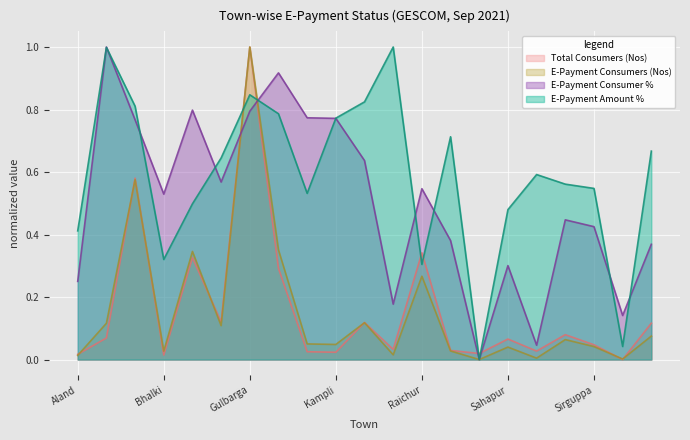

Reading left to right, extract all data points from this chart.

Total Consumers (Nos): Aland=0.0	Basavkalyan=0.1	Bellary=0.6	Bhalki=0.0	Bidar=0.3	Gangavathi=0.1	Gulbarga=1.0	Hospet=0.3	Humnabad=0.0	Kampli=0.0	Koppal=0.1	Manvi=0.0	Raichur=0.3	Sedam=0.0	Shahabad=0.0	Sahapur=0.1	Shorapur=0.0	Sindhanur=0.1	Sirguppa=0.0	Wadi=0.0	Yadgir=0.1
E-Payment Consumers (Nos): Aland=0.0	Basavkalyan=0.1	Bellary=0.6	Bhalki=0.0	Bidar=0.3	Gangavathi=0.1	Gulbarga=1.0	Hospet=0.4	Humnabad=0.1	Kampli=0.0	Koppal=0.1	Manvi=0.0	Raichur=0.3	Sedam=0.0	Shahabad=0.0	Sahapur=0.0	Shorapur=0.0	Sindhanur=0.1	Sirguppa=0.0	Wadi=0.0	Yadgir=0.1
E-Payment Consumer %: Aland=0.3	Basavkalyan=1.0	Bellary=0.8	Bhalki=0.5	Bidar=0.8	Gangavathi=0.6	Gulbarga=0.8	Hospet=0.9	Humnabad=0.8	Kampli=0.8	Koppal=0.6	Manvi=0.2	Raichur=0.5	Sedam=0.4	Shahabad=0.0	Sahapur=0.3	Shorapur=0.0	Sindhanur=0.4	Sirguppa=0.4	Wadi=0.1	Yadgir=0.4
E-Payment Amount %: Aland=0.4	Basavkalyan=1.0	Bellary=0.8	Bhalki=0.3	Bidar=0.5	Gangavathi=0.6	Gulbarga=0.8	Hospet=0.8	Humnabad=0.5	Kampli=0.8	Koppal=0.8	Manvi=1.0	Raichur=0.3	Sedam=0.7	Shahabad=0.0	Sahapur=0.5	Shorapur=0.6	Sindhanur=0.6	Sirguppa=0.5	Wadi=0.0	Yadgir=0.7